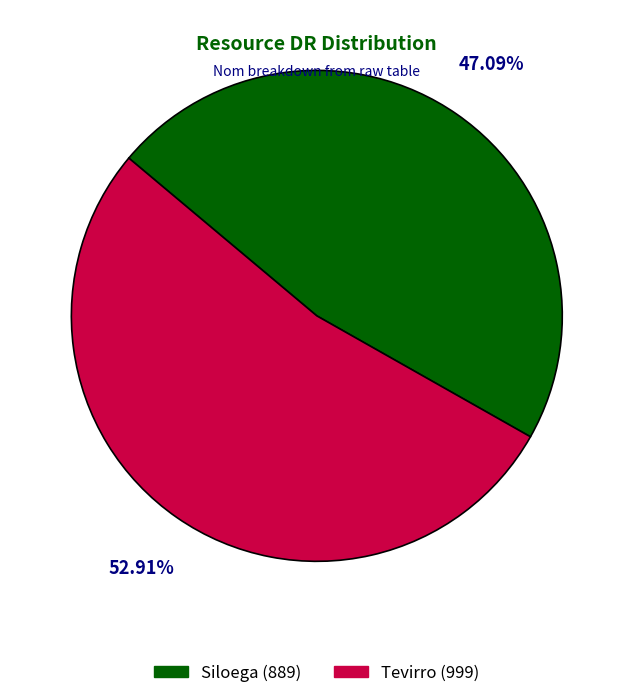

Which category has the smallest portion of the pie?

Siloega